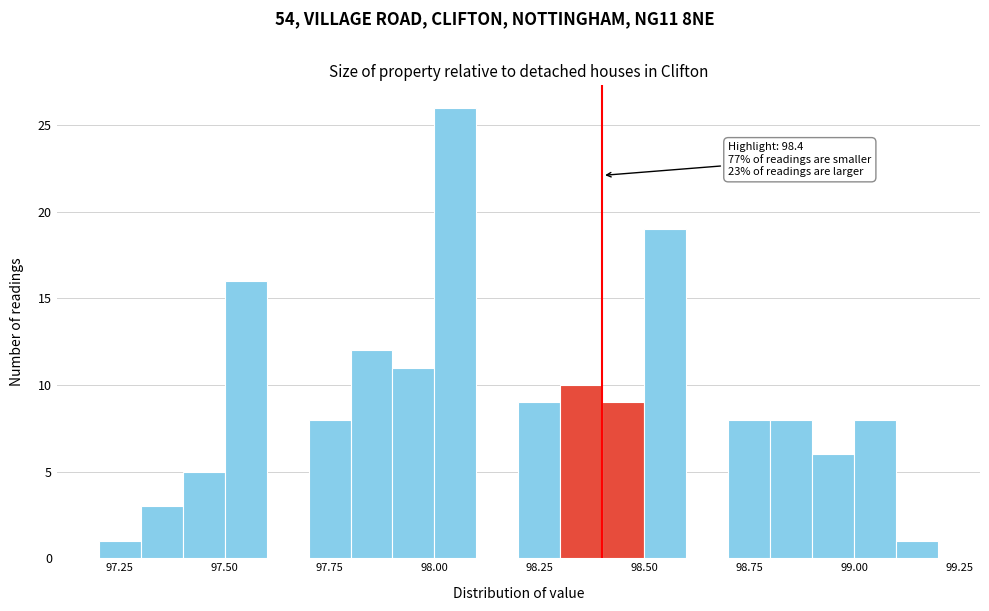

Read against the x-axis, roughly where is the centre of the tallest bar?

98.05